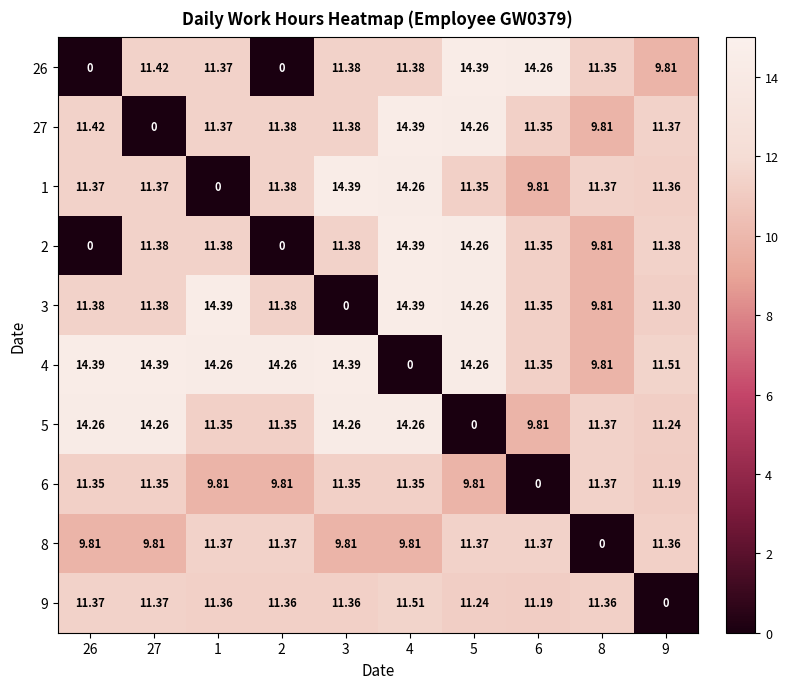

What is the difference between the highest and lowest values at 3?

14.4